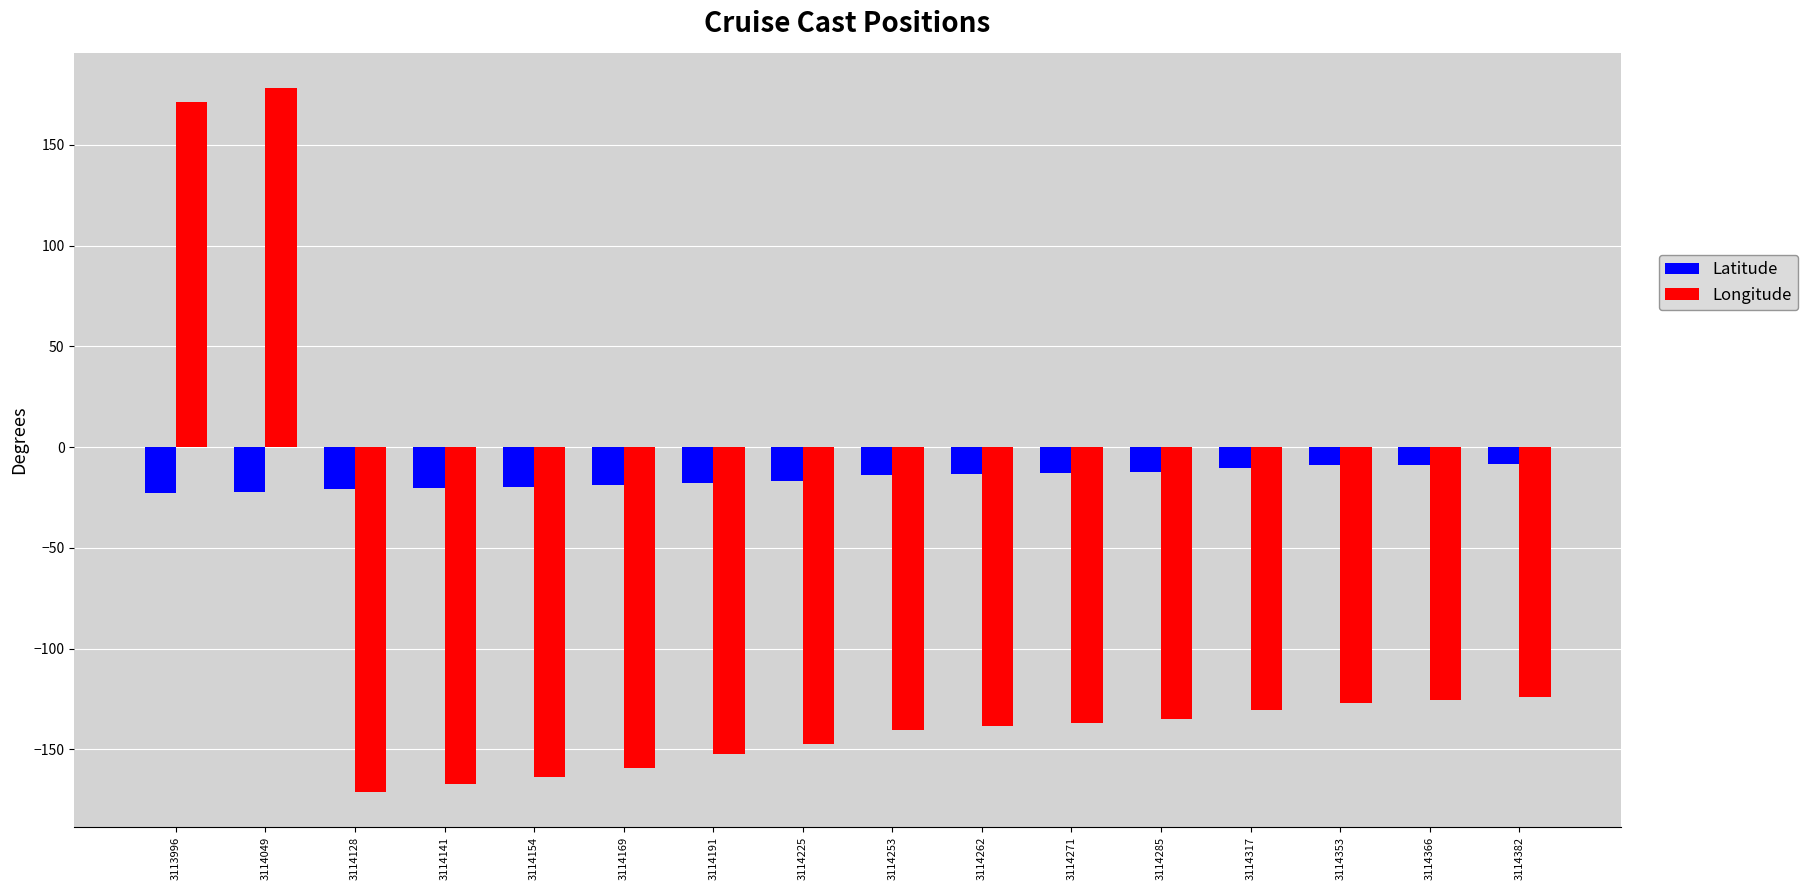

List the series in order of their overall mean, highest first.

Latitude, Longitude